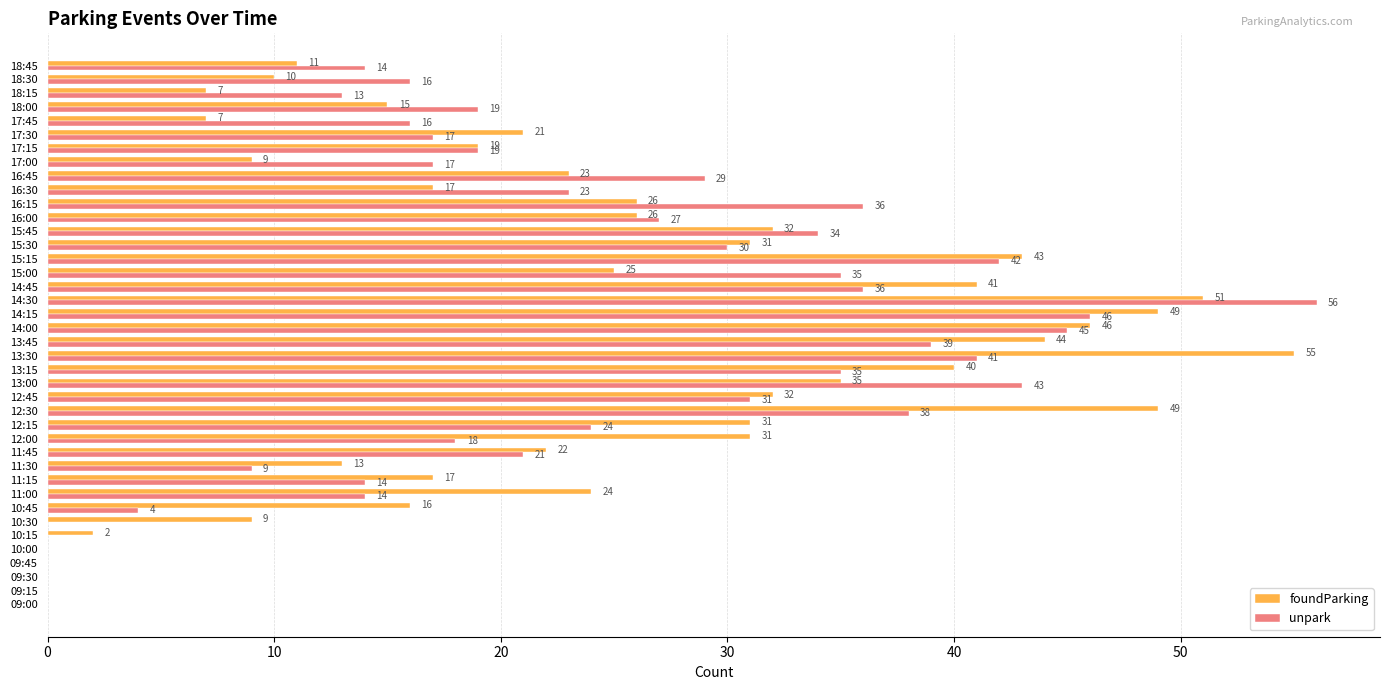

Is the value of foundParking at 14:15 greater than the value of unpark at 16:30?

Yes